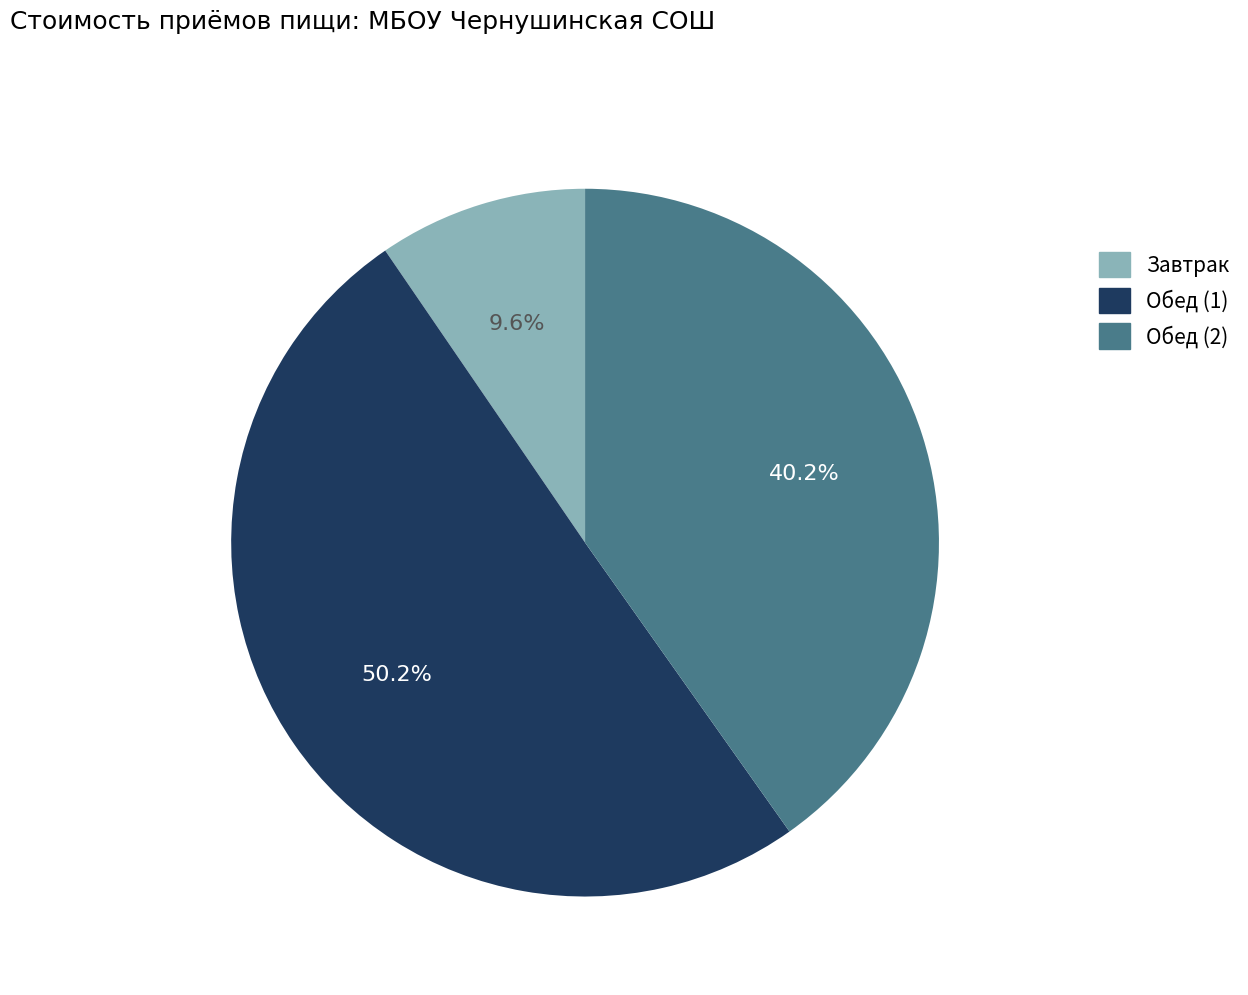

Combined, do Завтрак and Обед (1) account for over 50%?

Yes